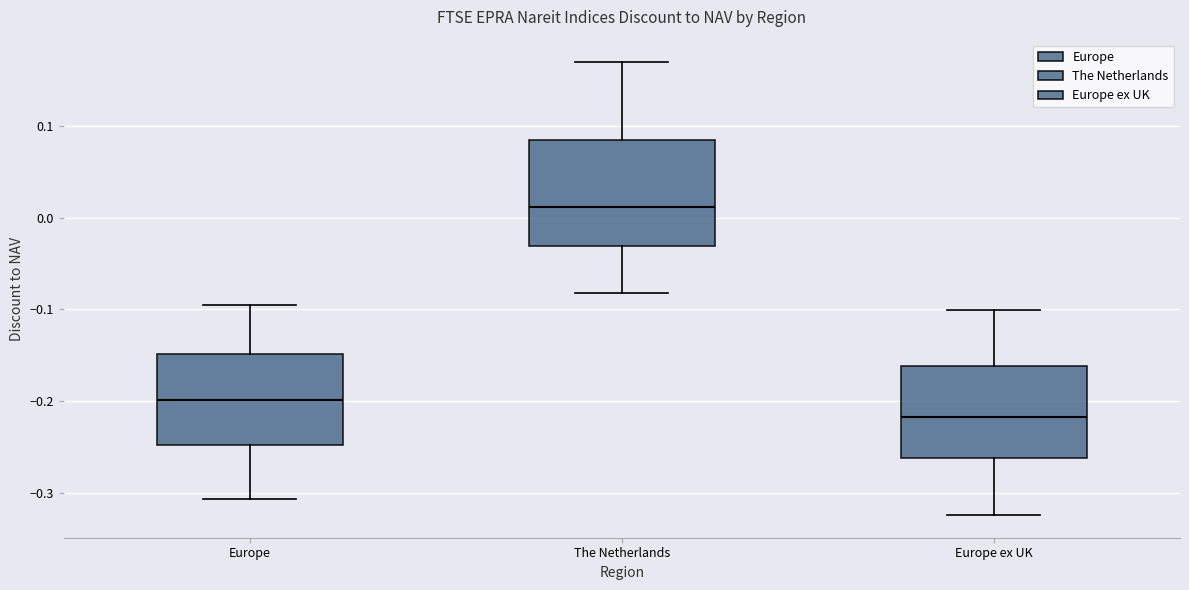

Which box is the tallest, from its lower edge to its upper edge?

The Netherlands